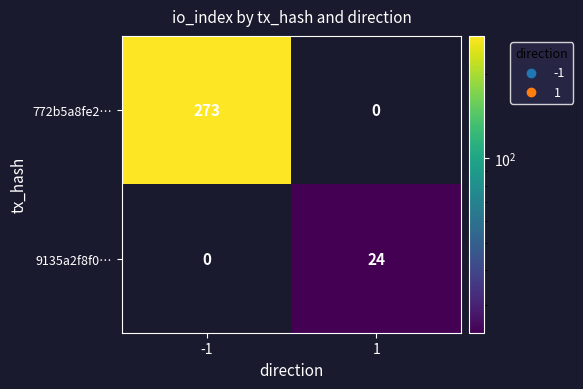

At how many categories does at least one series exceed 222?

1